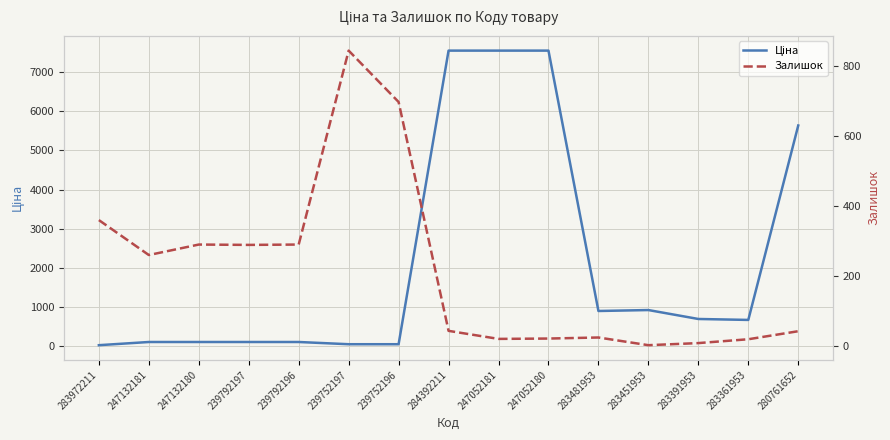

The value of Ціна at 239752197 is 56.7. True or false?

True